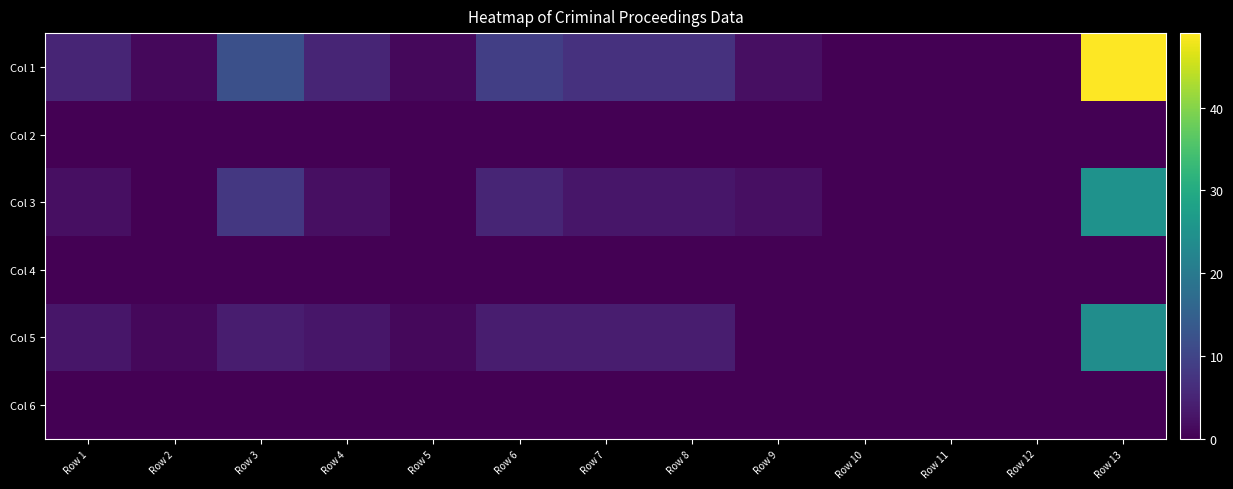

At which category is the sum across all series the highest?

Row 13